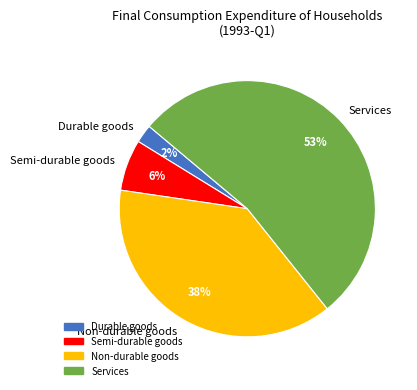

Which slice is the largest?

Services